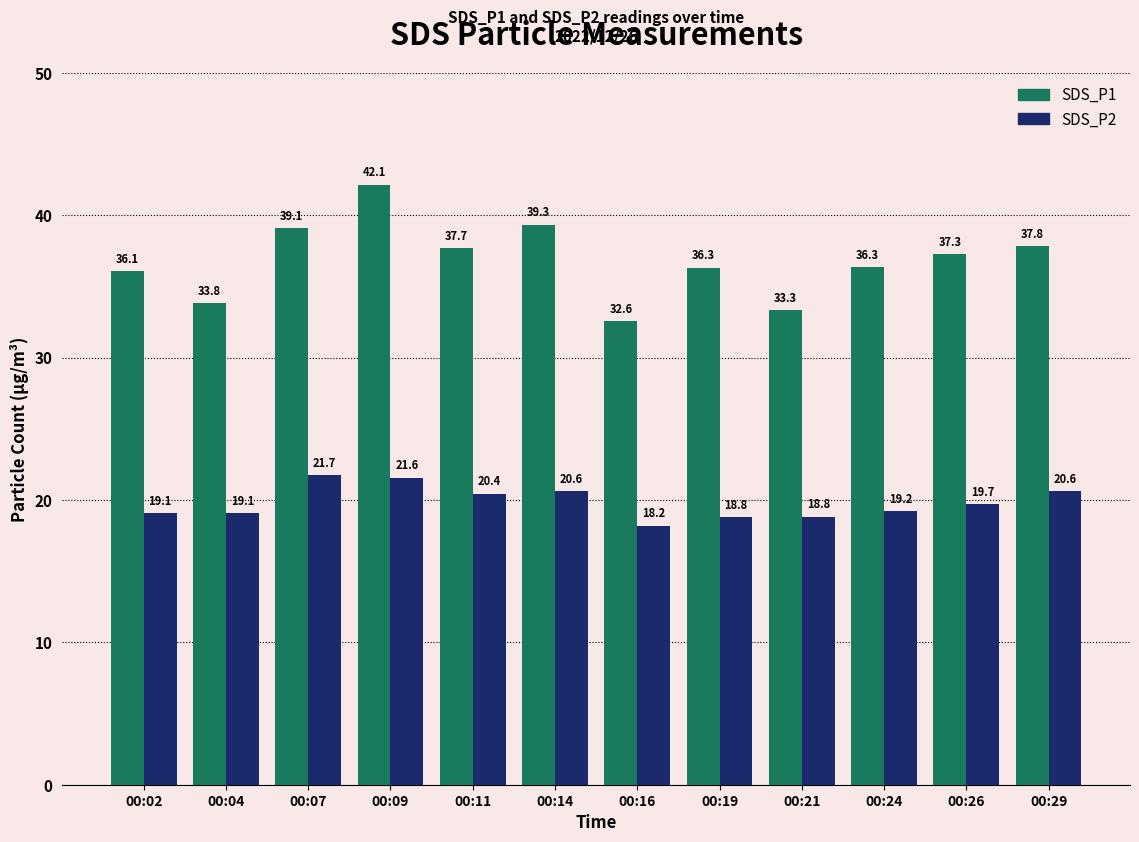

What are all the series names shown in the legend?

SDS_P1, SDS_P2